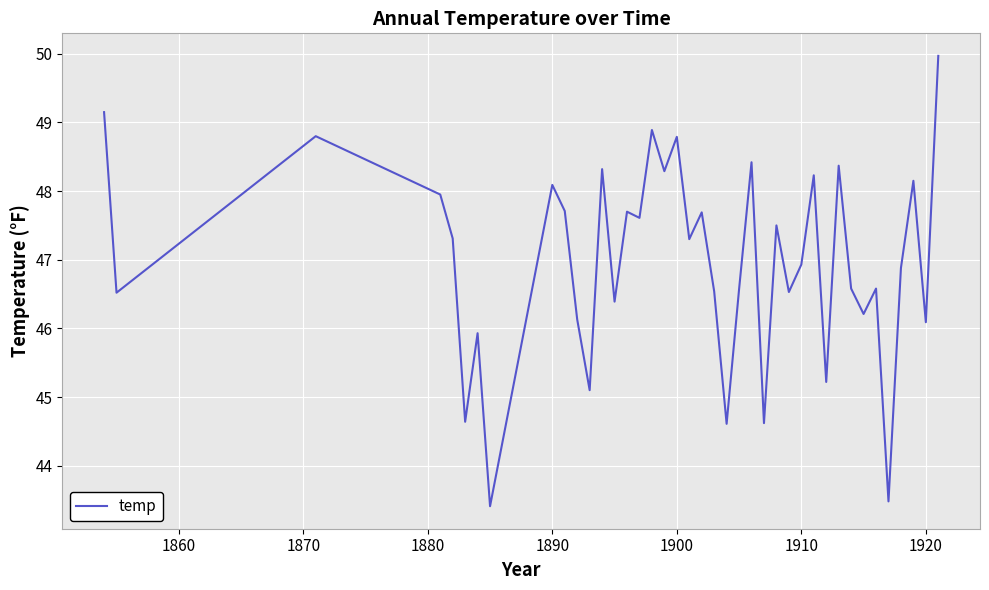

What is the difference between the maximum and minimum values?

6.6